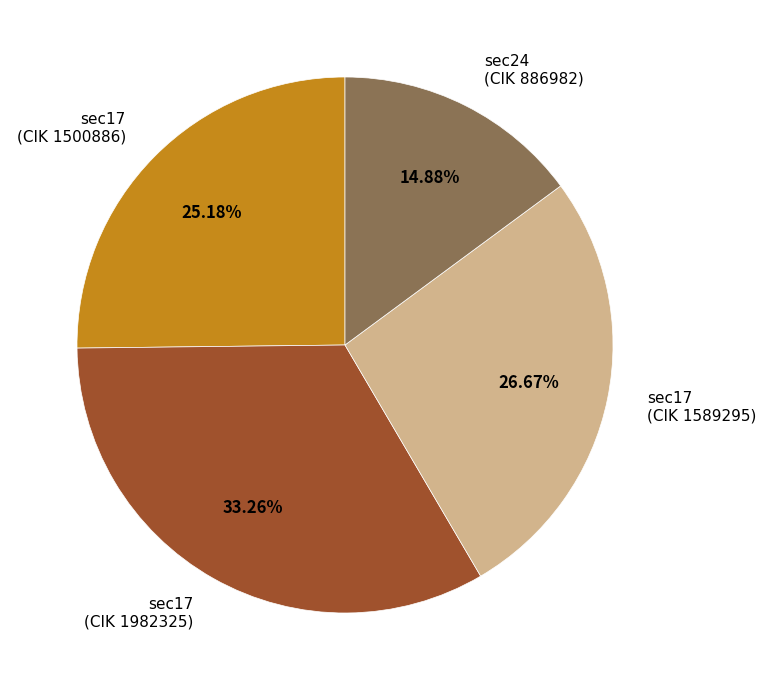

Do sec17 (CIK 1500886) and sec17 (CIK 1589295) together represent more than half of the pie?

Yes